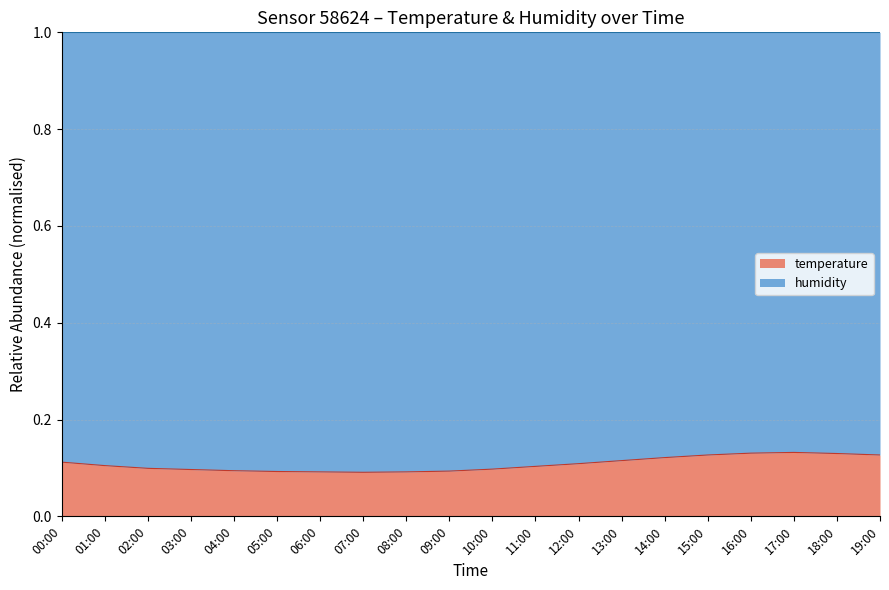

Does the chart display data point markers on the line(s)?

No